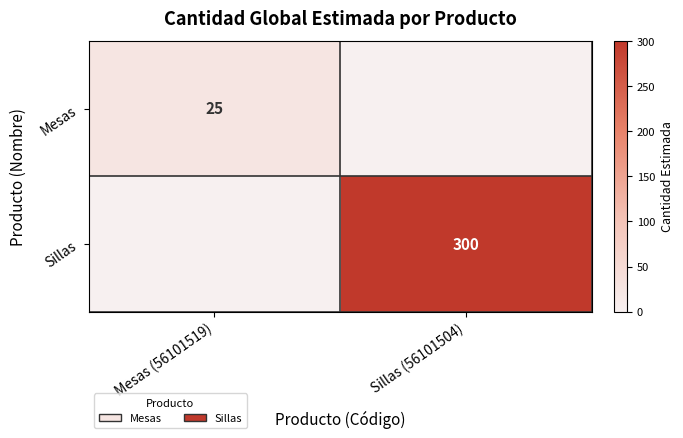

Is it true that Mesas equals 36 at Mesas (56101519)?

False